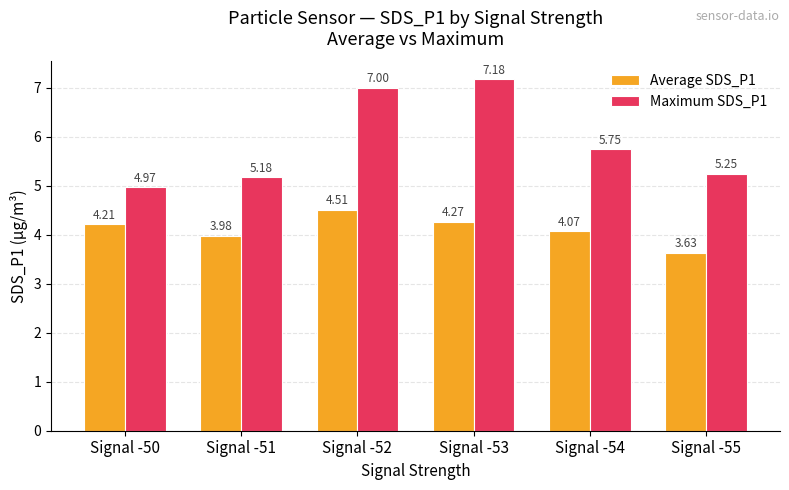

The value of Average SDS_P1 at Signal -52 is 2.5. True or false?

False